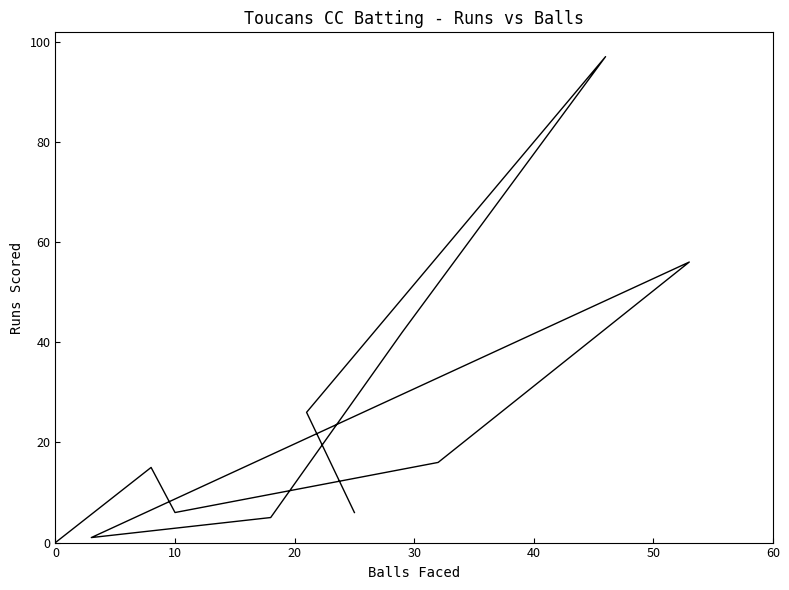

How many points are lower than both their immediate neighbors (excluding endpoints)?

2